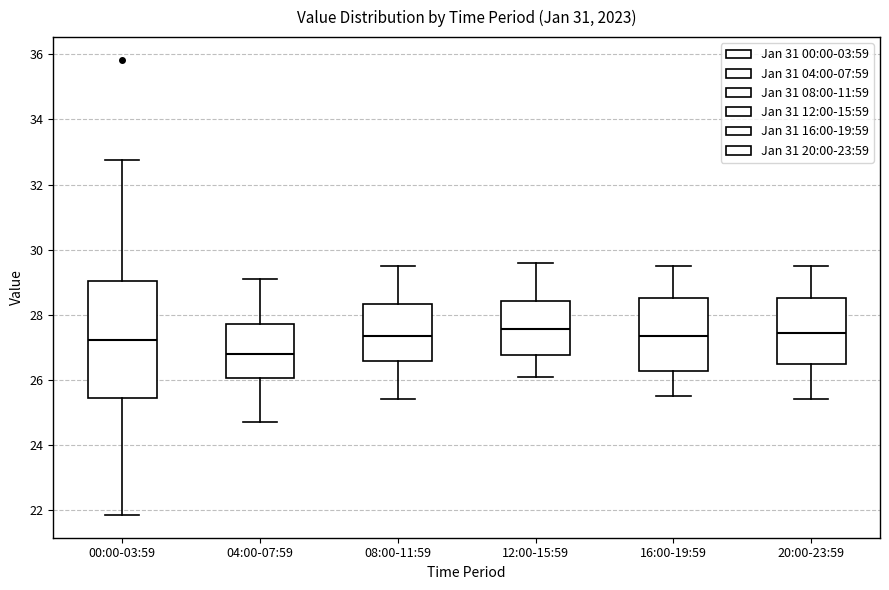

Reading left to right, transcribe this box plot: for each box, give where its median line is, the range the box spans, and where its two whiskers end, as read against the y-axis. The values are not printed on the chart, so give them approximately, as read against the axis.

00:00-03:59: median 27.2, box 25.4 to 29.0, whiskers 21.8 to 32.8
04:00-07:59: median 26.8, box 26.0 to 27.8, whiskers 24.8 to 29.2
08:00-11:59: median 27.4, box 26.6 to 28.4, whiskers 25.4 to 29.6
12:00-15:59: median 27.6, box 26.8 to 28.4, whiskers 26.2 to 29.6
16:00-19:59: median 27.4, box 26.2 to 28.6, whiskers 25.6 to 29.6
20:00-23:59: median 27.4, box 26.4 to 28.6, whiskers 25.4 to 29.6